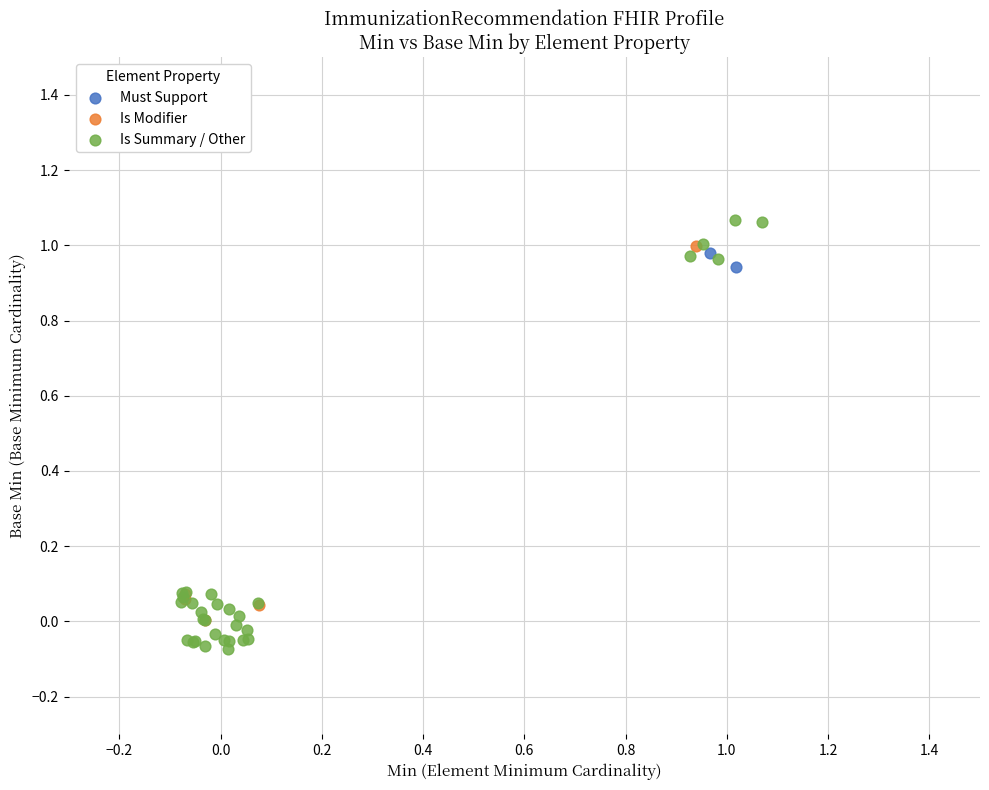

Which series has the largest Y range (max minus min)?

Is Summary / Other